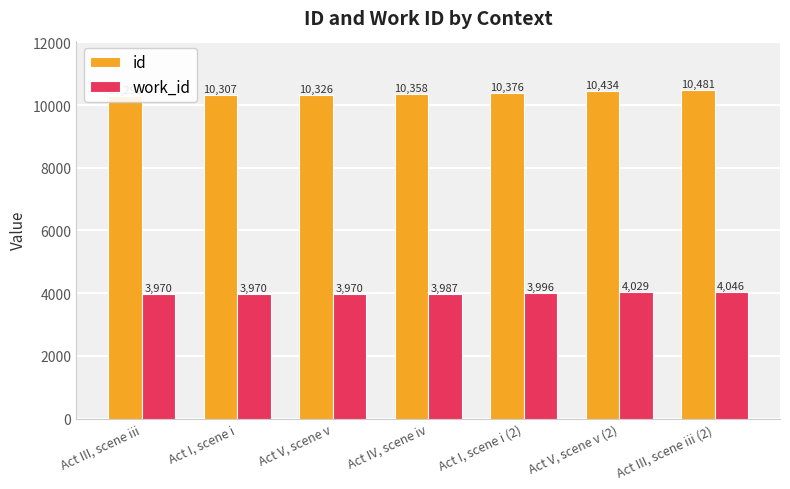

Rank the series at Act V, scene v (2) from highest to lowest value.

id, work_id